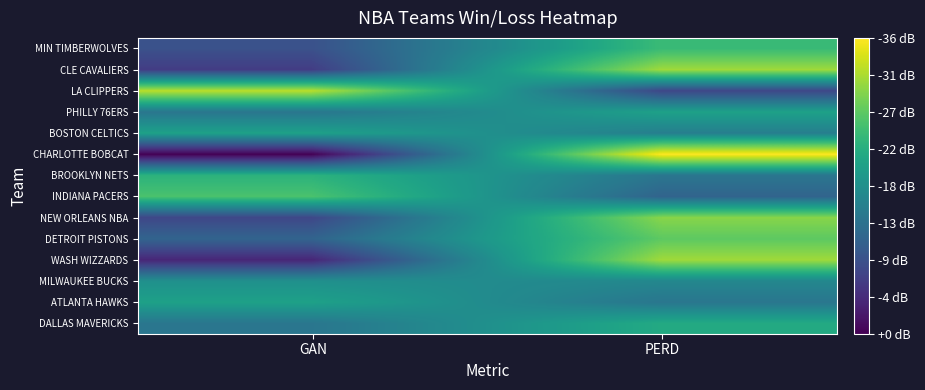

Reading left to right, what are all the values shown in this chart?

MIN TIMBERWOLVES: GAN=18	PERD=30
CLE CAVALIERS: GAN=16	PERD=35
LA CLIPPERS: GAN=36	PERD=17
PHILLY 76ERS: GAN=22	PERD=27
BOSTON CELTICS: GAN=27	PERD=23
CHARLOTTE BOBCAT: GAN=11	PERD=39
BROOKLYN NETS: GAN=29	PERD=22
INDIANA PACERS: GAN=31	PERD=20
NEW ORLEANS NBA: GAN=17	PERD=34
DETROIT PISTONS: GAN=20	PERD=32
WASH WIZZARDS: GAN=14	PERD=35
MILWAUKEE BUCKS: GAN=25	PERD=24
ATLANTA HAWKS: GAN=27	PERD=22
DALLAS MAVERICKS: GAN=22	PERD=28